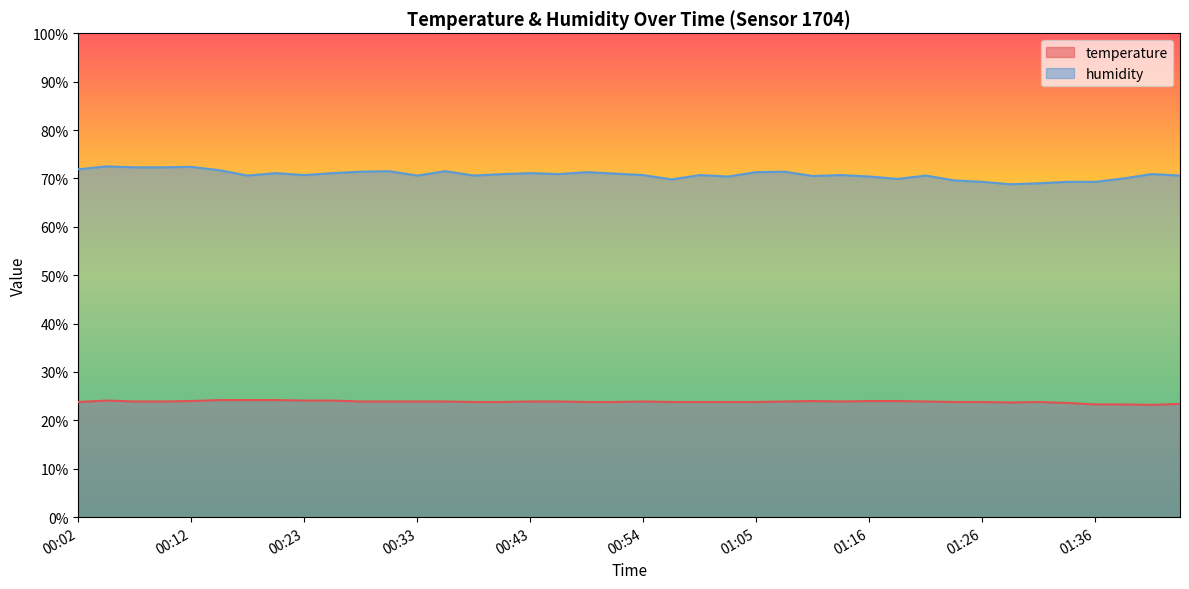

Rank the categories by temperature value from highest to lowest.

00:15, 00:18, 00:20, 00:04, 00:23, 00:25, 00:12, 01:10, 01:16, 01:18, 00:07, 00:10, 00:28, 00:30, 00:33, 00:36, 00:43, 00:46, 00:54, 01:07, 01:13, 01:21, 00:02, 00:38, 00:41, 00:49, 00:52, 00:57, 01:00, 01:02, 01:05, 01:23, 01:26, 01:31, 01:29, 01:34, 01:44, 01:36, 01:39, 01:41